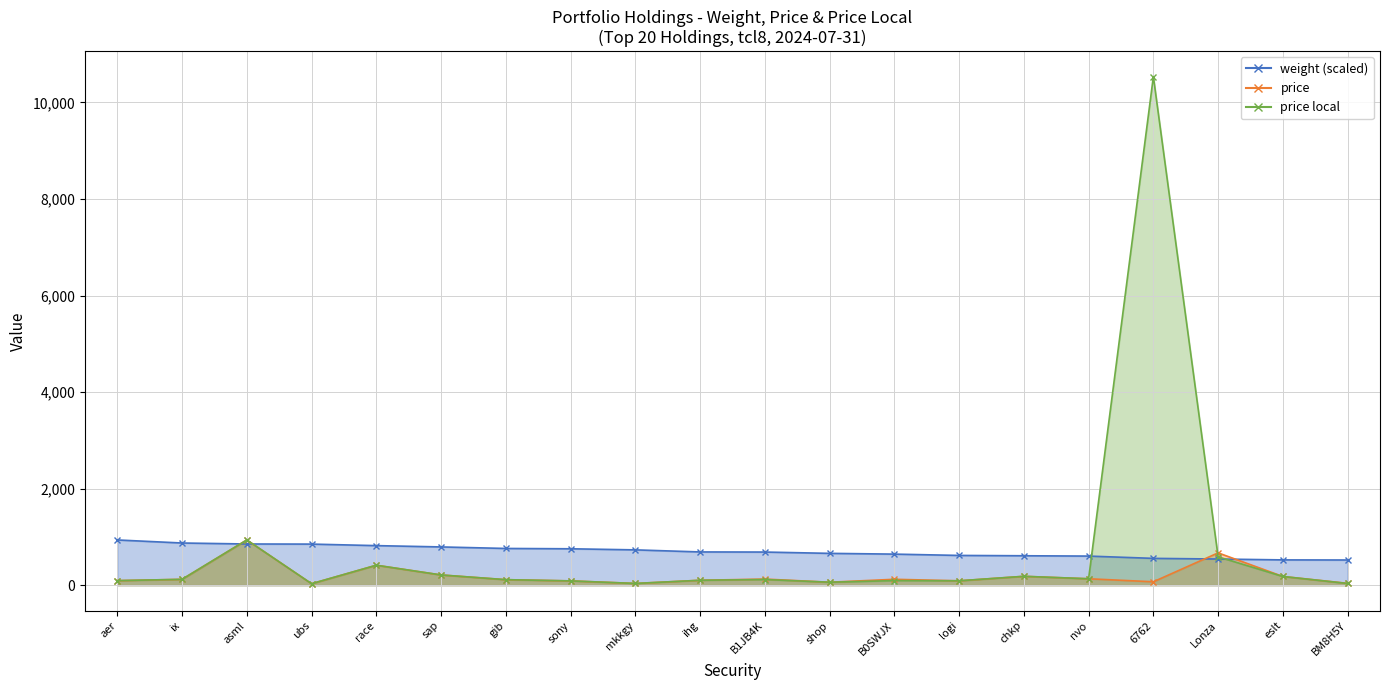

At how many categories does at least one series exceed 4835?

1